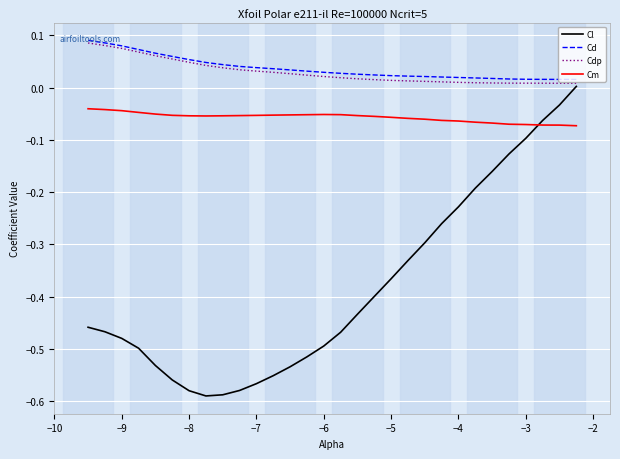

Which series has the widest spread of values?

Cl